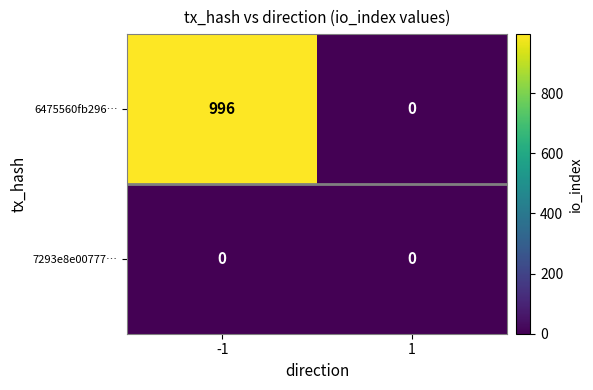

Count the number of data series in this chart.

2